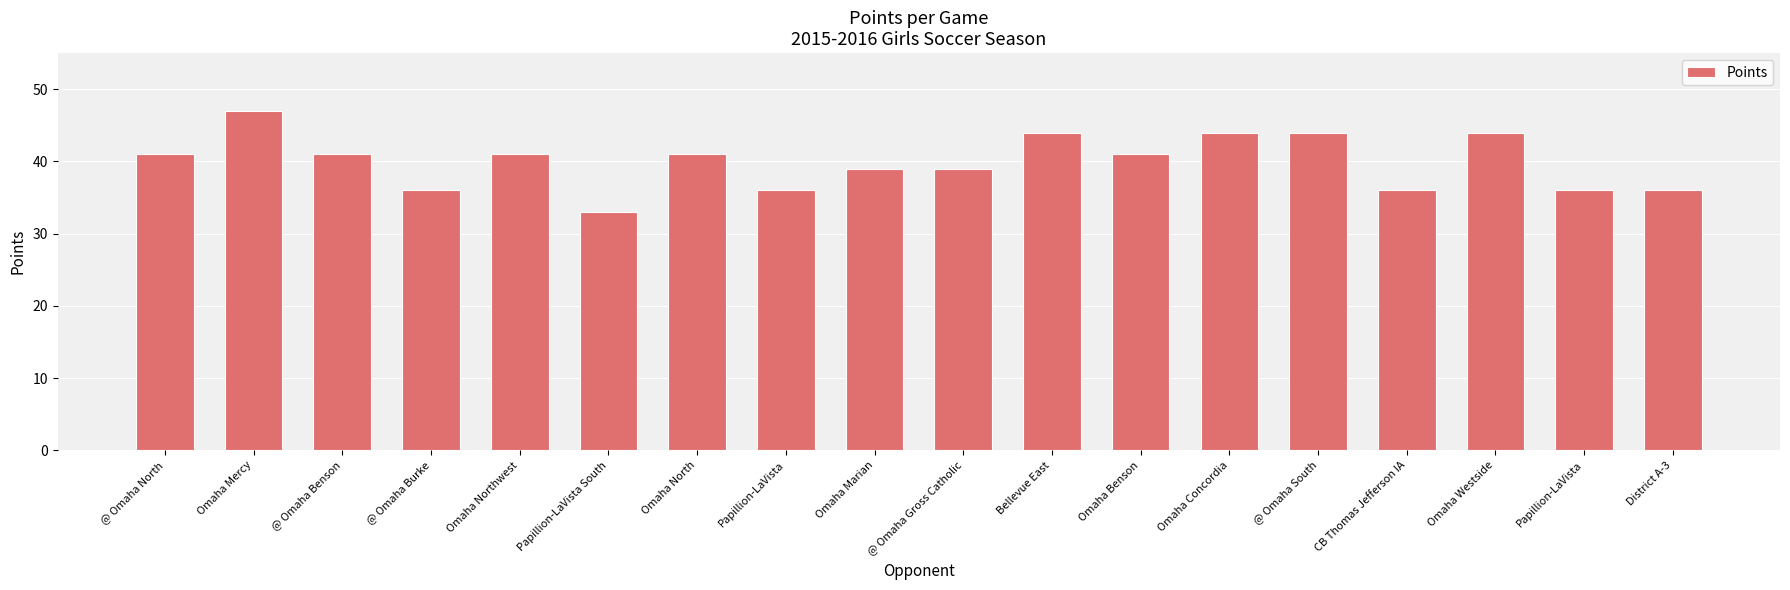

Count the number of data series in this chart.

1